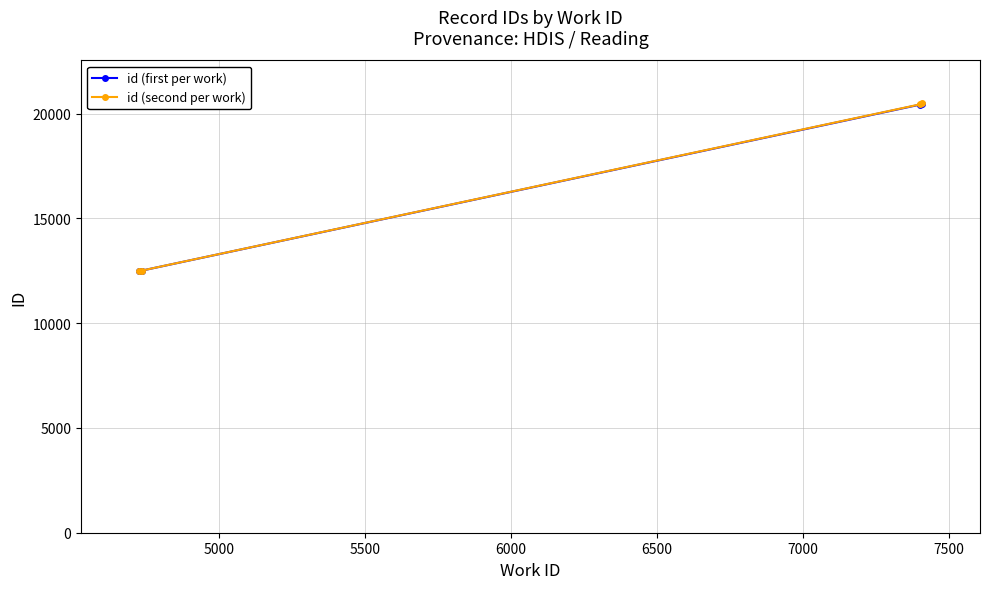

What is the difference between the maximum and minimum values in the id (first per work) series?

8011